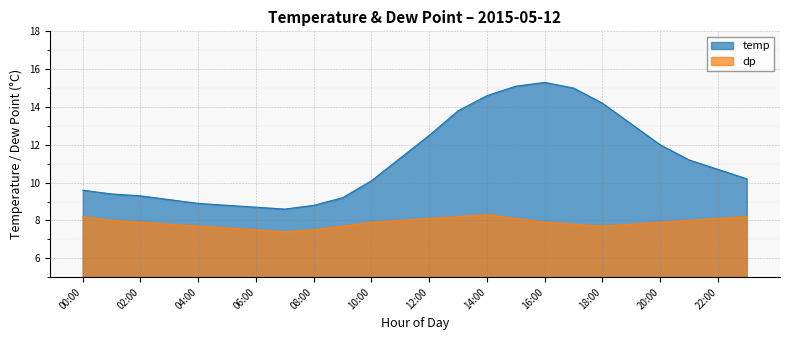

Reading left to right, transcribe all the data shown in this chart.

temp: 00:00=9.6	01:00=9.4	02:00=9.3	03:00=9.1	04:00=8.9	05:00=8.8	06:00=8.7	07:00=8.6	08:00=8.8	09:00=9.2	10:00=10.1	11:00=11.3	12:00=12.5	13:00=13.8	14:00=14.6	15:00=15.1	16:00=15.3	17:00=15.0	18:00=14.2	19:00=13.1	20:00=12.0	21:00=11.2	22:00=10.7	23:00=10.2
dp: 00:00=8.2	01:00=8.0	02:00=7.9	03:00=7.8	04:00=7.7	05:00=7.6	06:00=7.5	07:00=7.4	08:00=7.5	09:00=7.7	10:00=7.9	11:00=8.0	12:00=8.1	13:00=8.2	14:00=8.3	15:00=8.1	16:00=7.9	17:00=7.8	18:00=7.7	19:00=7.8	20:00=7.9	21:00=8.0	22:00=8.1	23:00=8.2